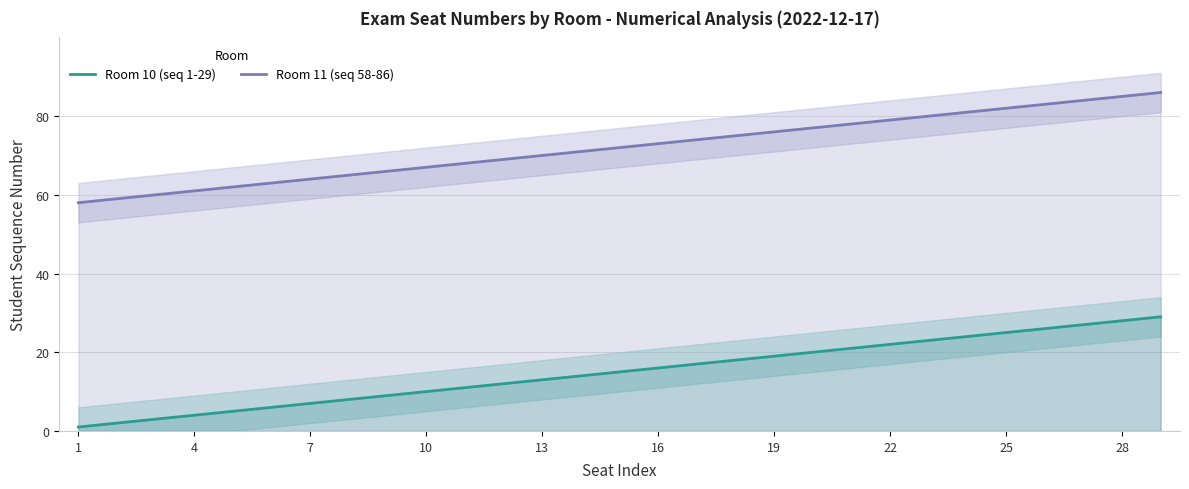

What is the average value of the Room 11 (seq 58-86) series?

72